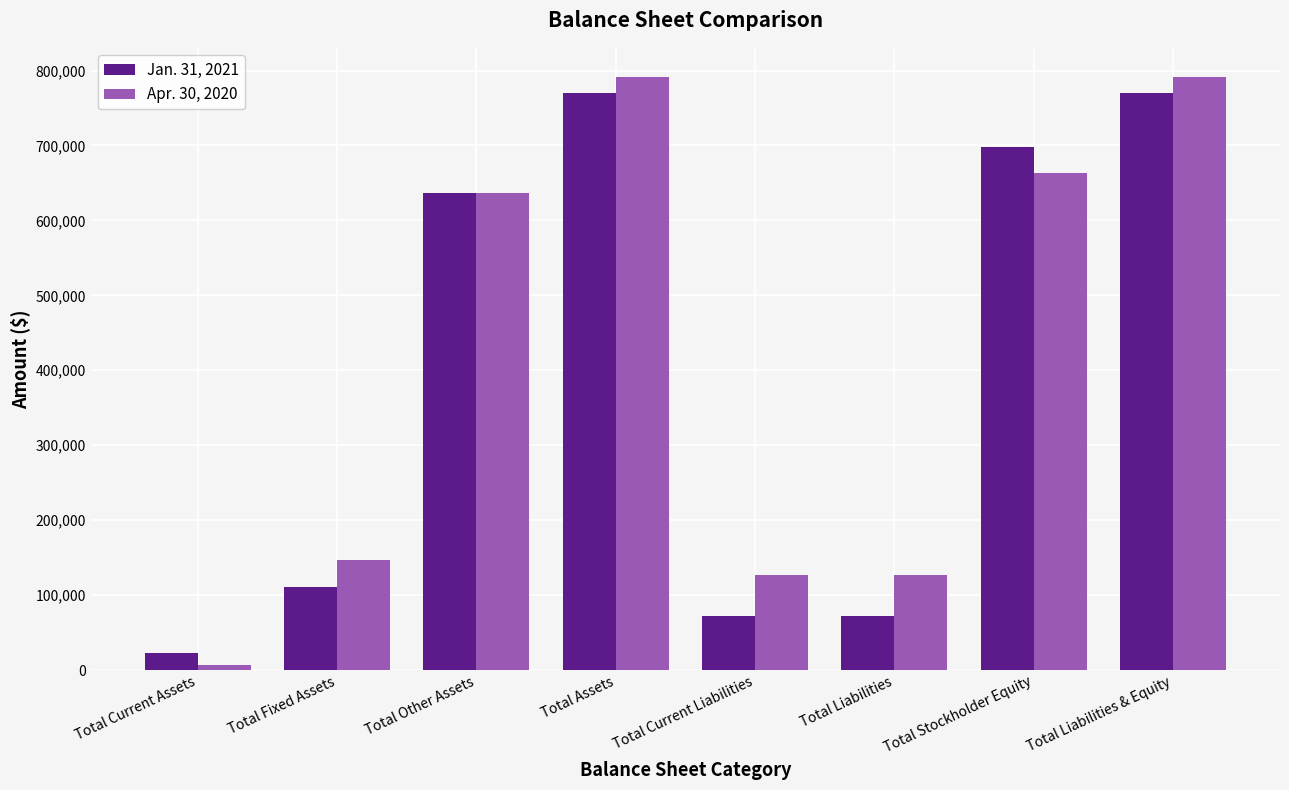

Is the value of Apr. 30, 2020 at Total Liabilities & Equity greater than the value of Jan. 31, 2021 at Total Liabilities?

Yes